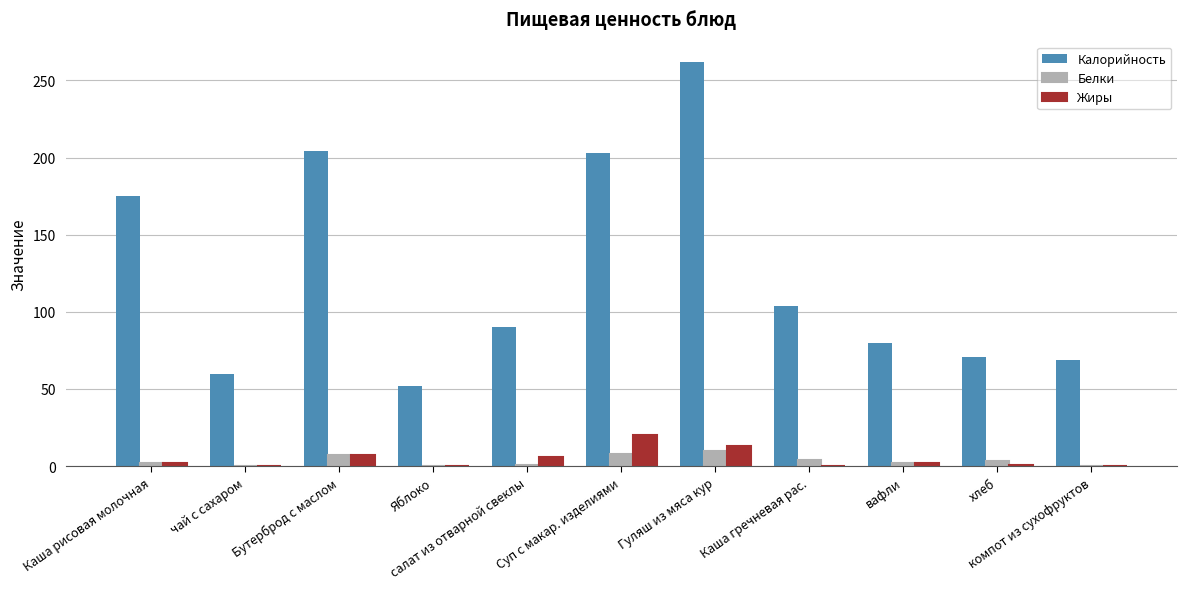

What is the greatest value displayed?

262.0